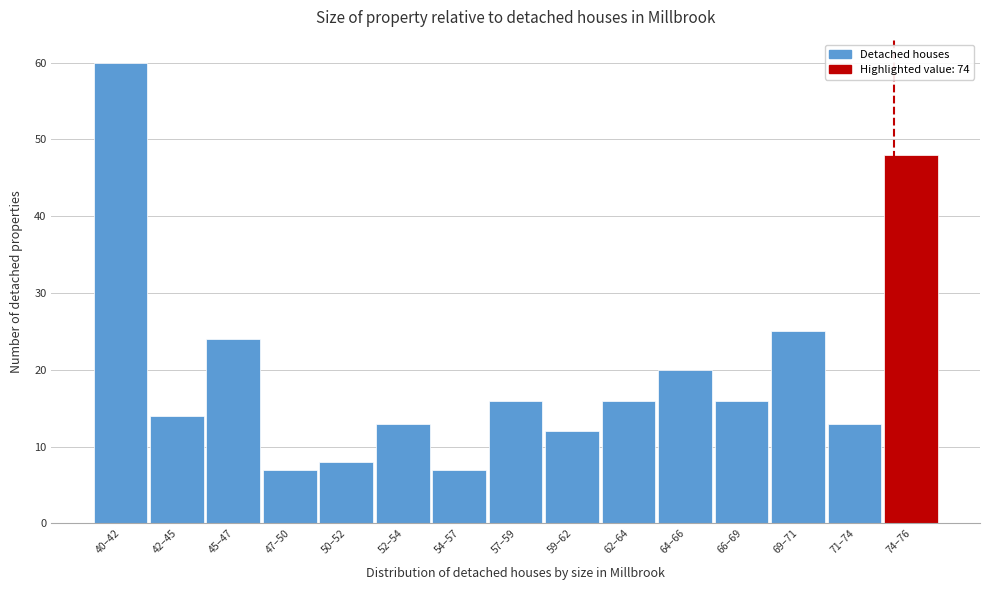

Reading left to right, list all the values displayed in this chart.

40–42=60	42–45=14	45–47=24	47–50=7	50–52=8	52–54=13	54–57=7	57–59=16	59–62=12	62–64=16	64–66=20	66–69=16	69–71=25	71–74=13	74–76=48